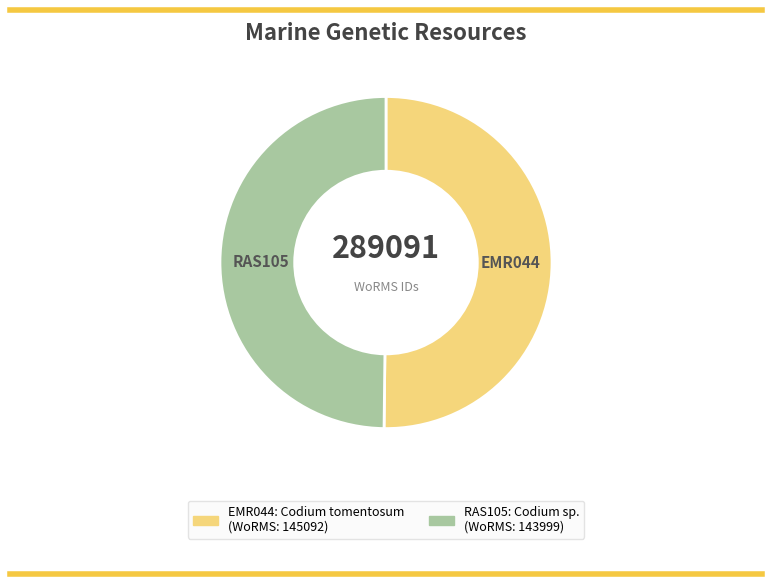

Combined, do EMR044 and RAS105 account for over 50%?

Yes